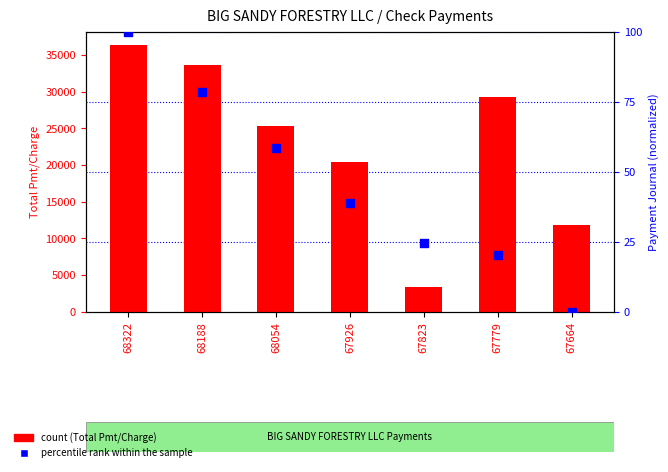

At which category is the sum across all series the highest?

68322